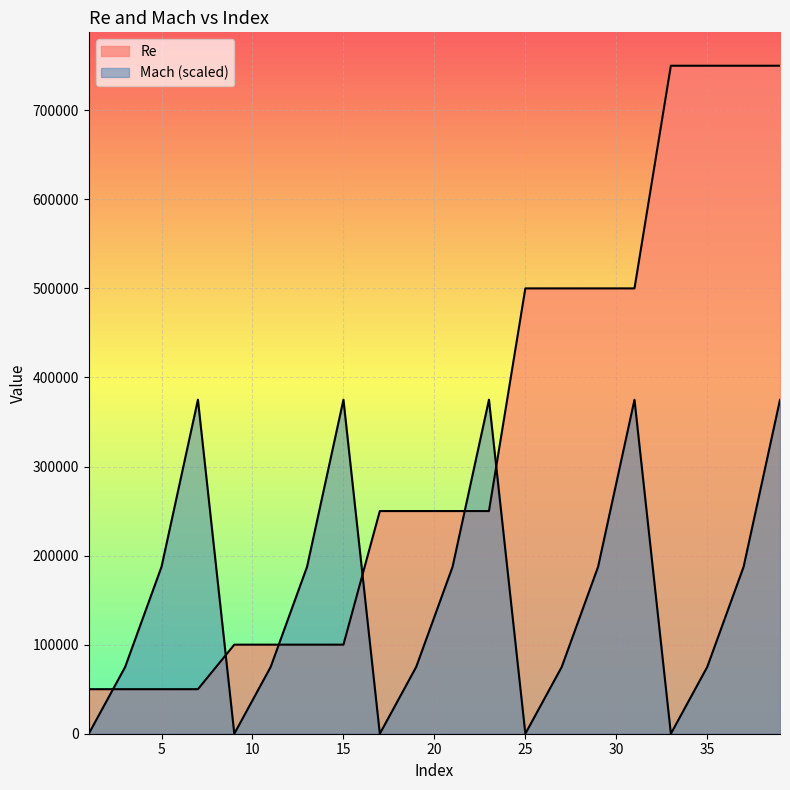

At how many categories does at least one series exceed 301613?

11